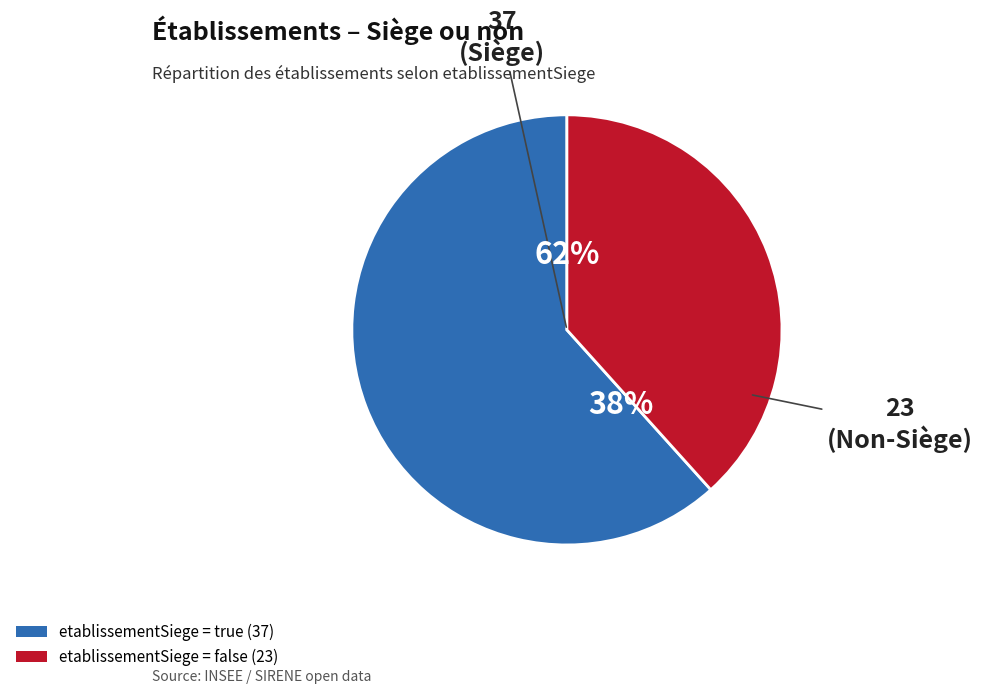

Which category has the biggest portion of the pie?

true